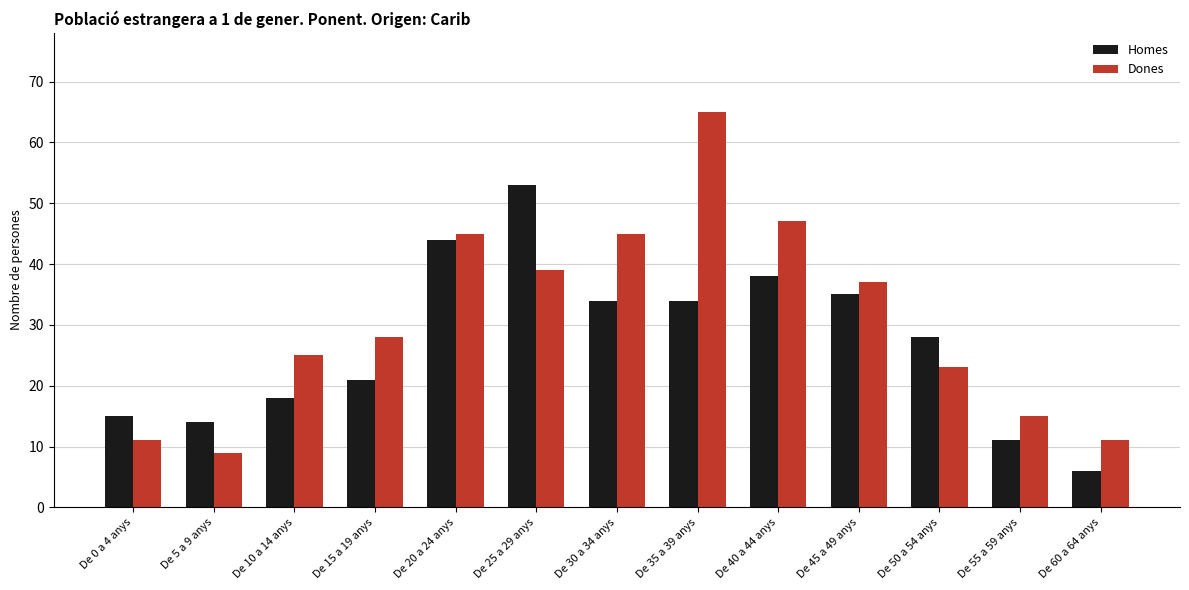

What position from the right is De 40 a 44 anys?

5